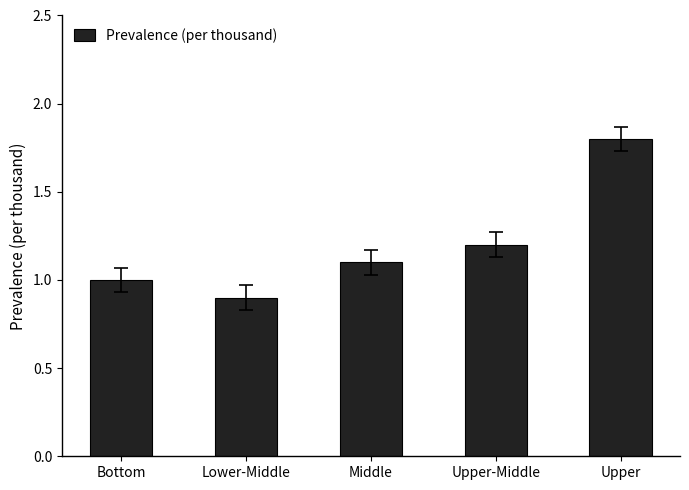

Read the value at Bottom.

1.0